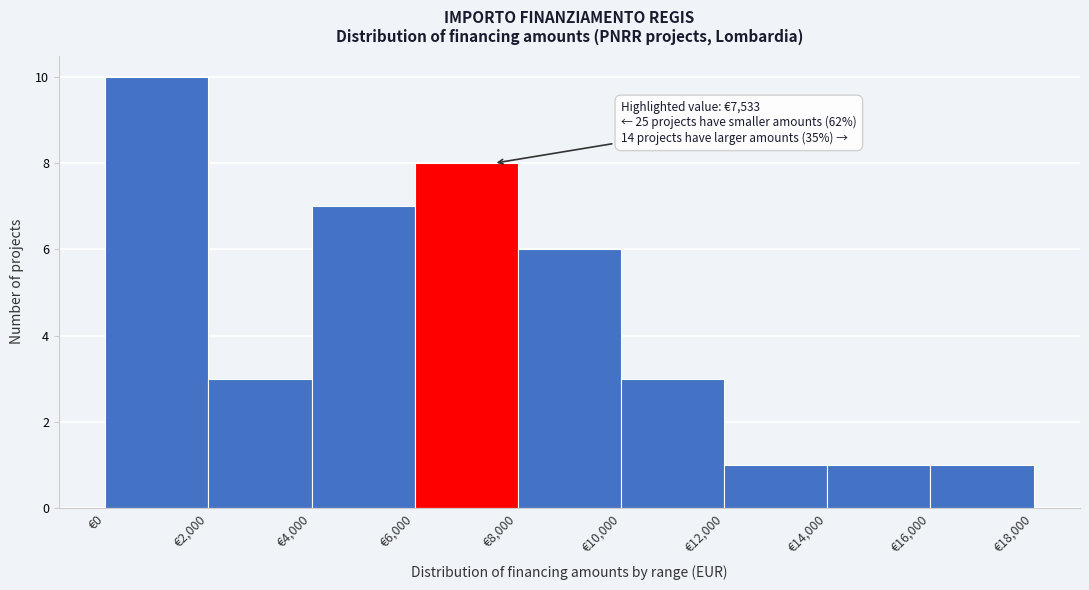

Over which range of the x-axis is the bar tallest?

0 to 2000